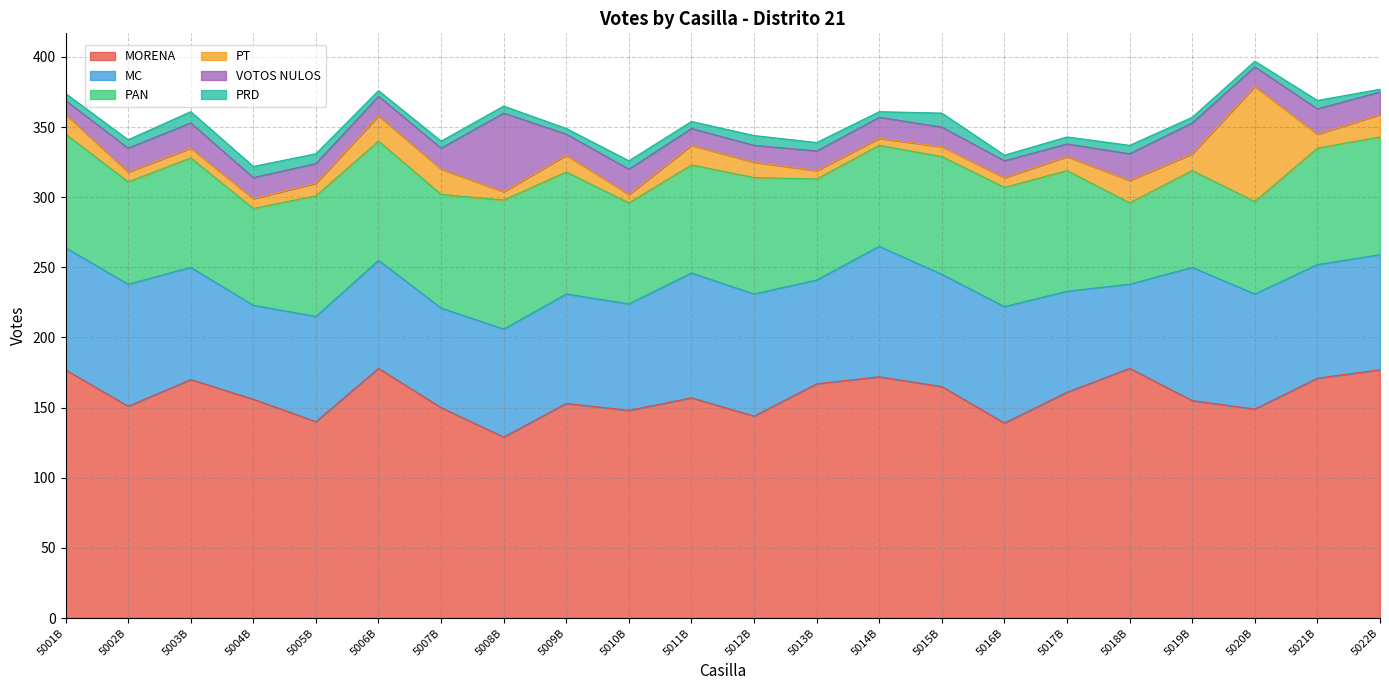

How many values in the MORENA series are below 157?

11